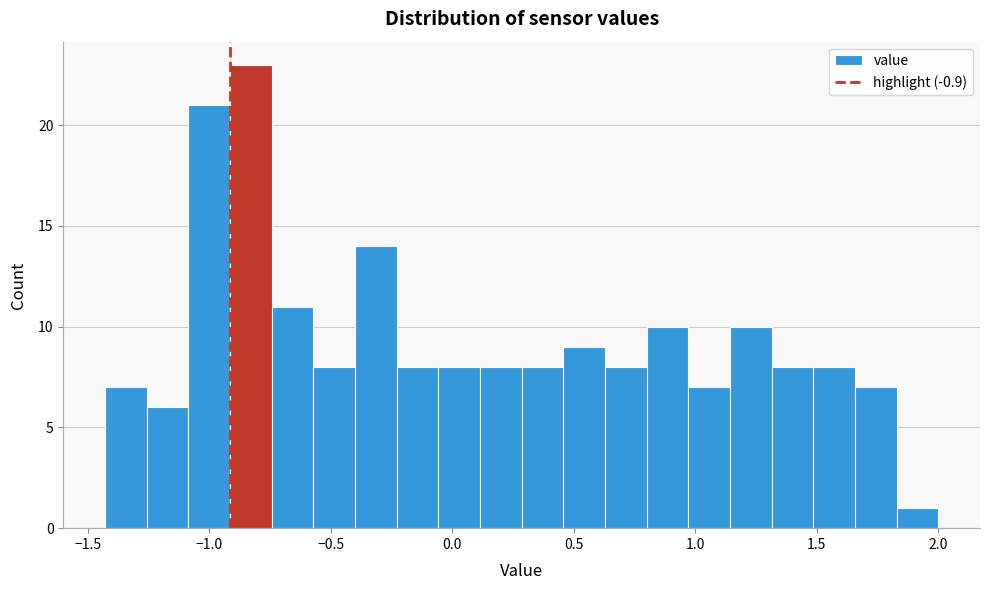

Read against the x-axis, roughly where is the centre of the tallest bar?

-0.85